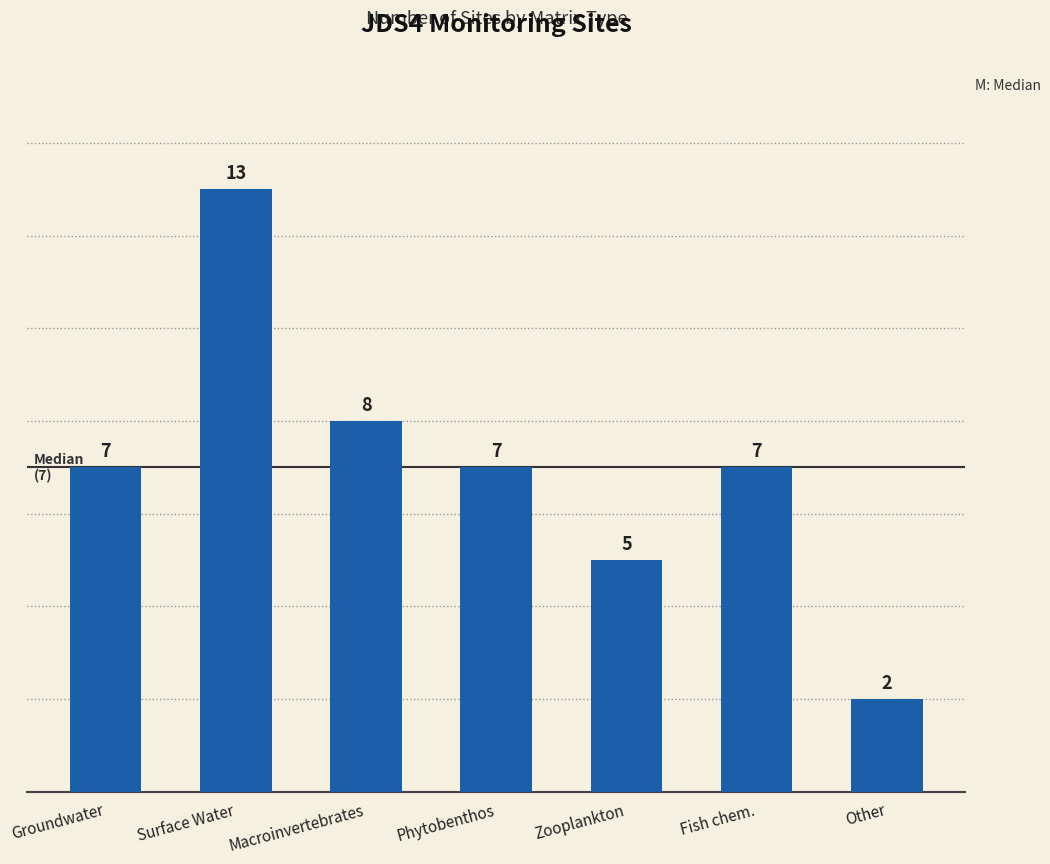

What position from the right is Fish chem.?

2